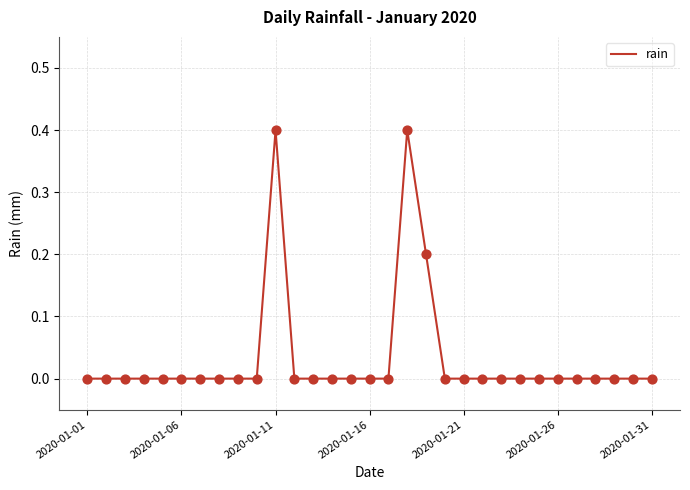

What is the greatest value displayed?

0.4